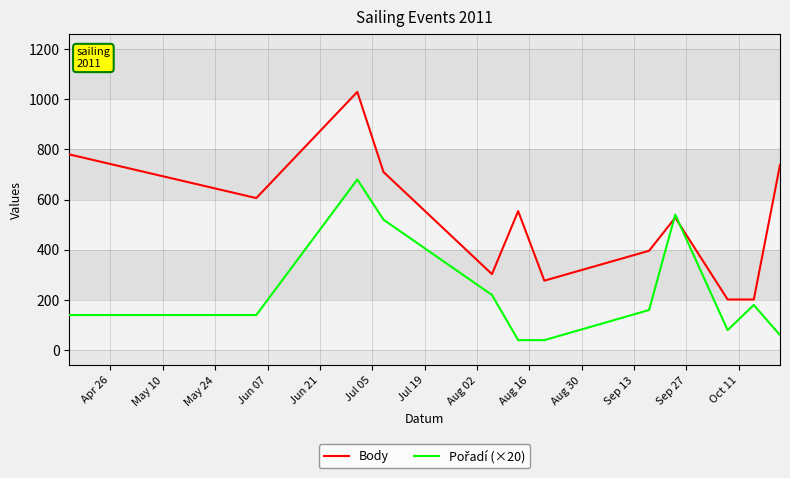

Which series has the widest spread of values?

Body